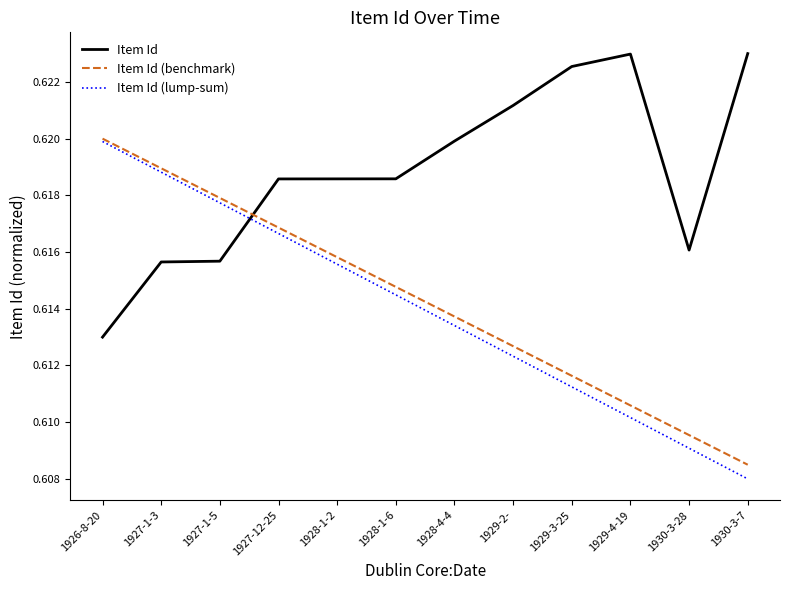

Which series ends up on top after the final intersection of Item Id (lump-sum) and Item Id?

Item Id